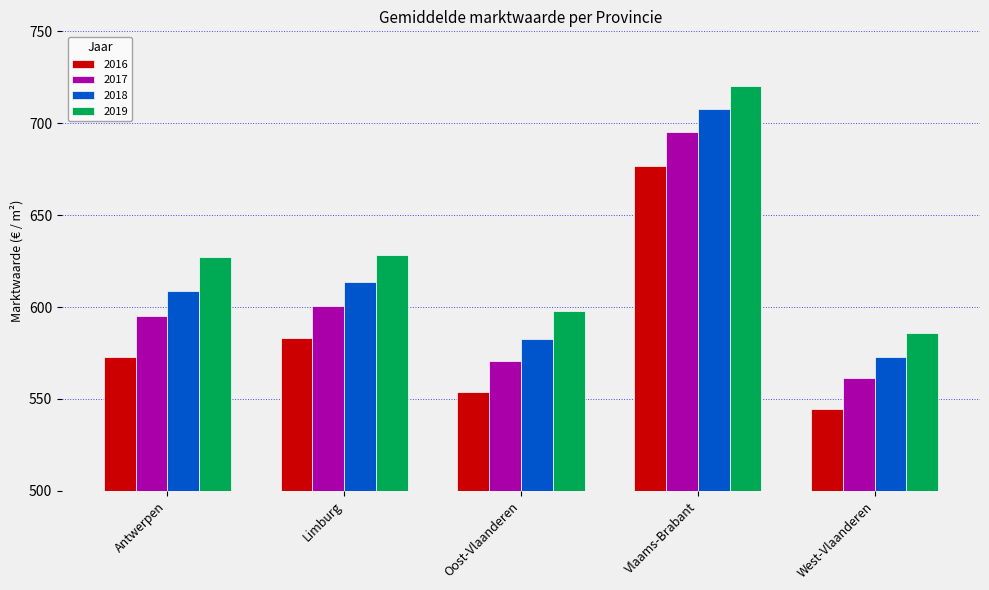

What is the minimum value for 2018?

573.1